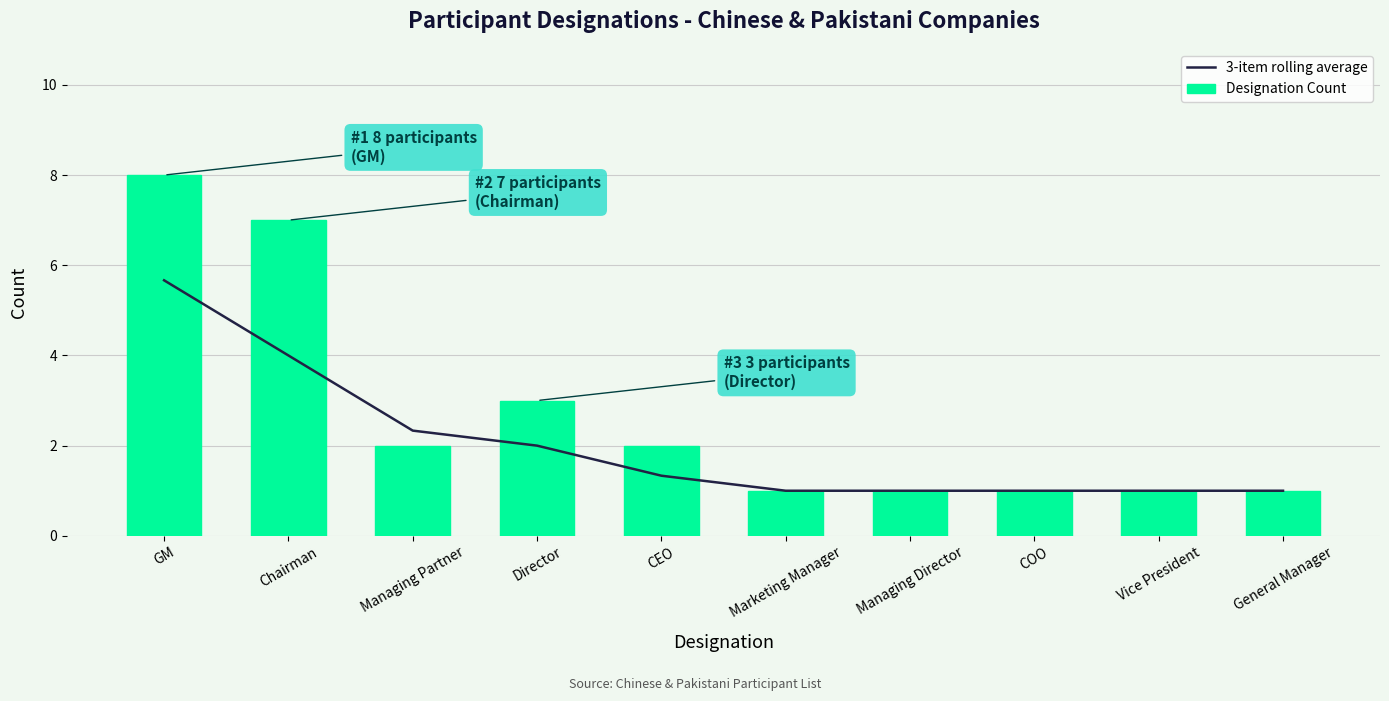

How many data points in Designation Count are less than 2?

5